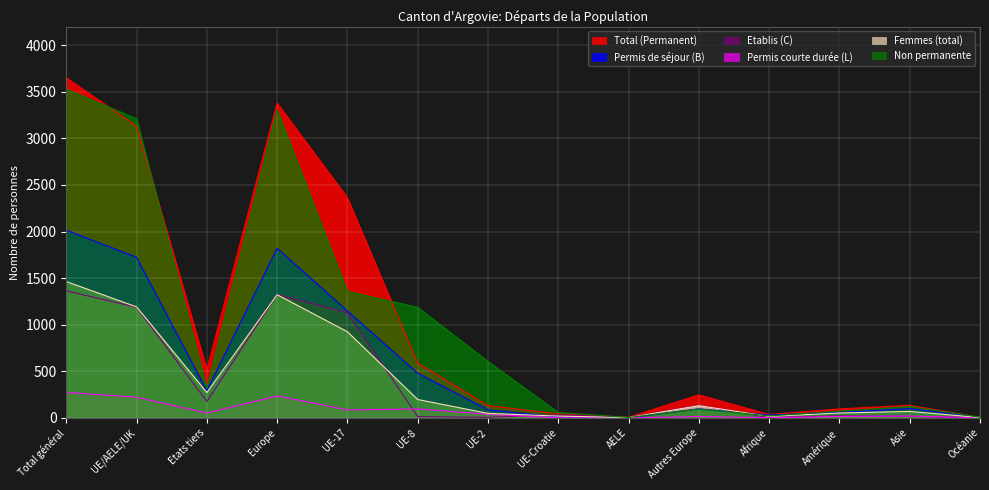

The value of Permis de séjour (B) at UE/AELE/UK is 1723. True or false?

True